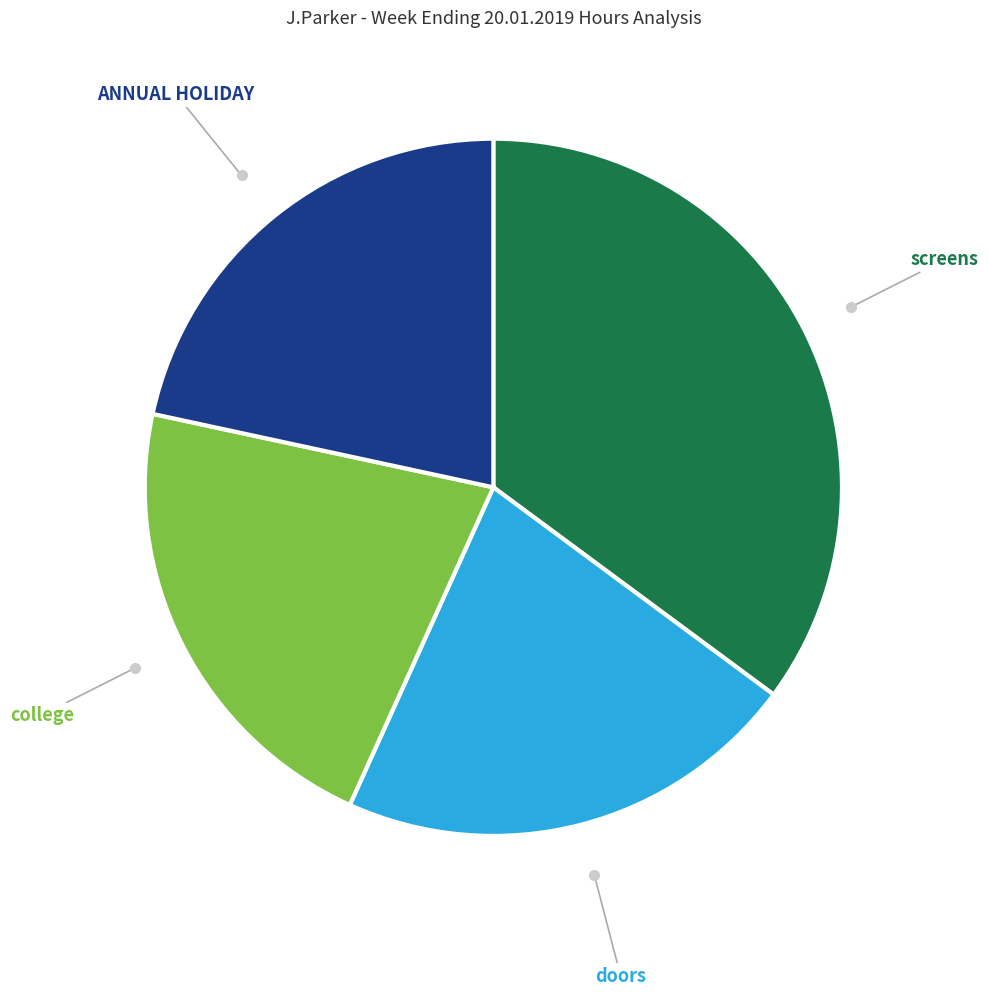

Is there any slice that represents more than half of the pie?

No